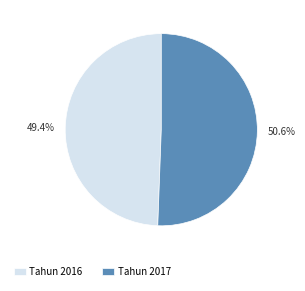

True or false: Tahun 2017 accounts for 51% of the total.

True